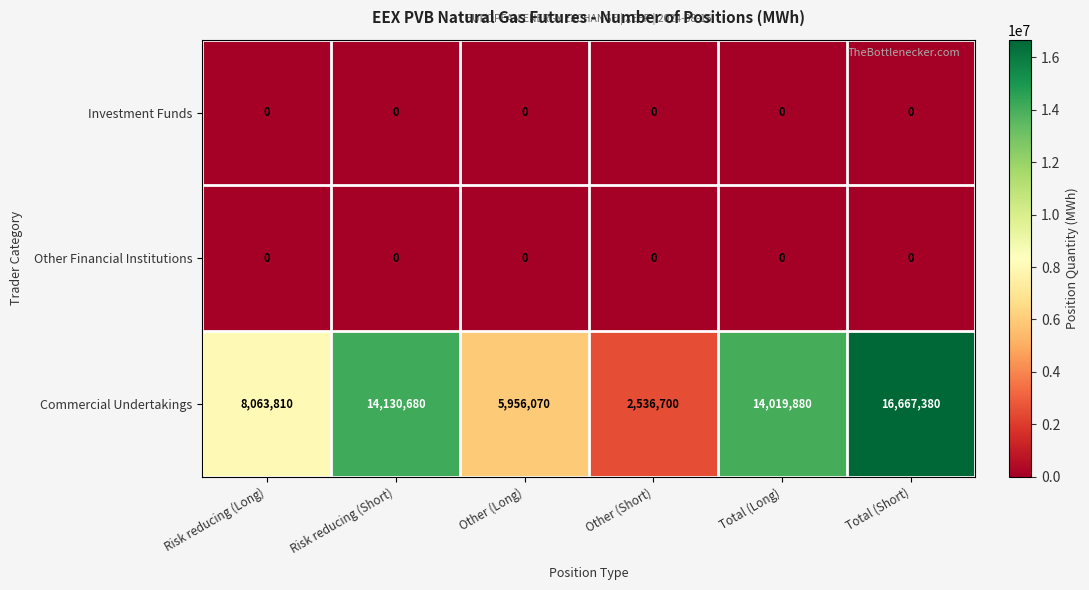

Reading right to left, extract all data points from this chart.

Investment Funds: 0	0	0	0	0	0
Other Financial Institutions: 0	0	0	0	0	0
Commercial Undertakings: 16667380	14019880	2536700	5956070	14130680	8063810